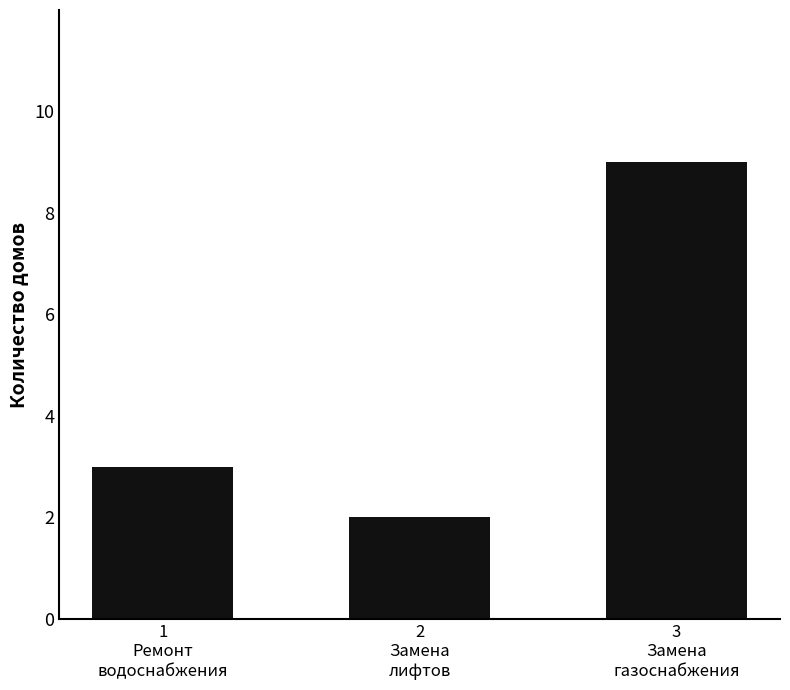

Rank the categories by value from highest to lowest.

3
Замена
газоснабжения, 1
Ремонт
водоснабжения, 2
Замена
лифтов